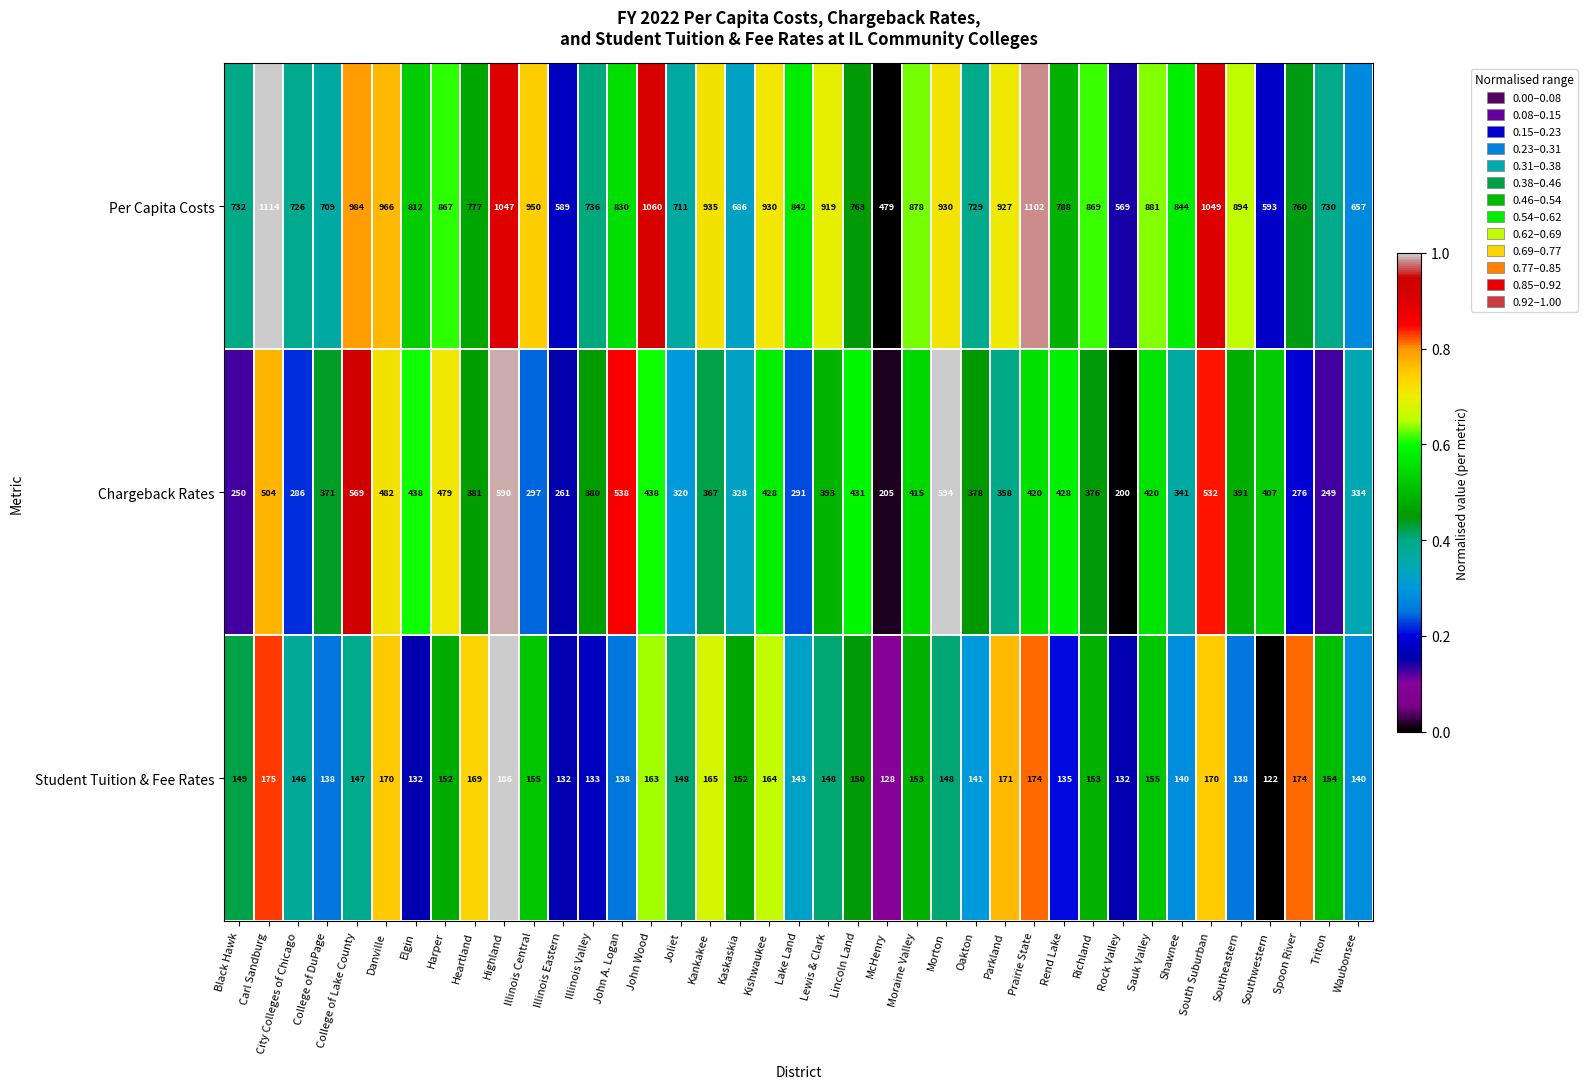

What is the sum of the Per Capita Costs values at John A. Logan and Danville?

1796